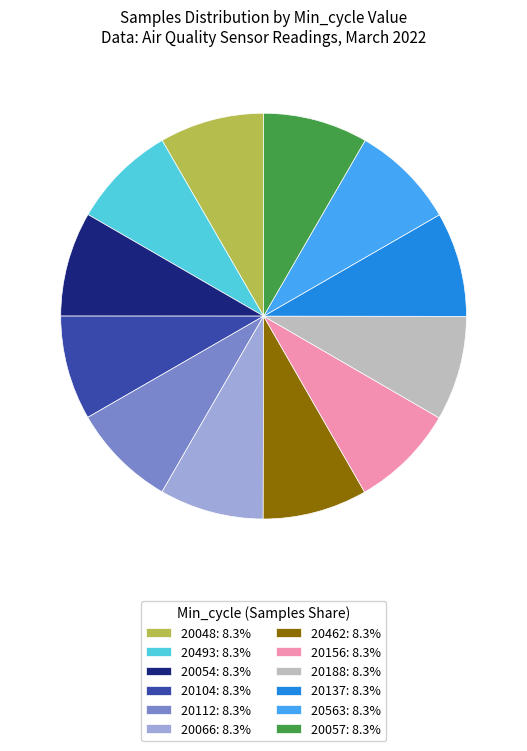

Is 20188: 8.3% the majority of the pie?

No